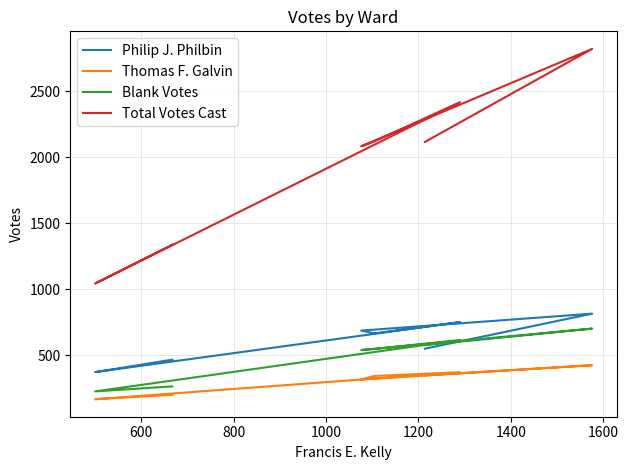

True or false: Philip J. Philbin and Total Votes Cast intersect in this chart.

False